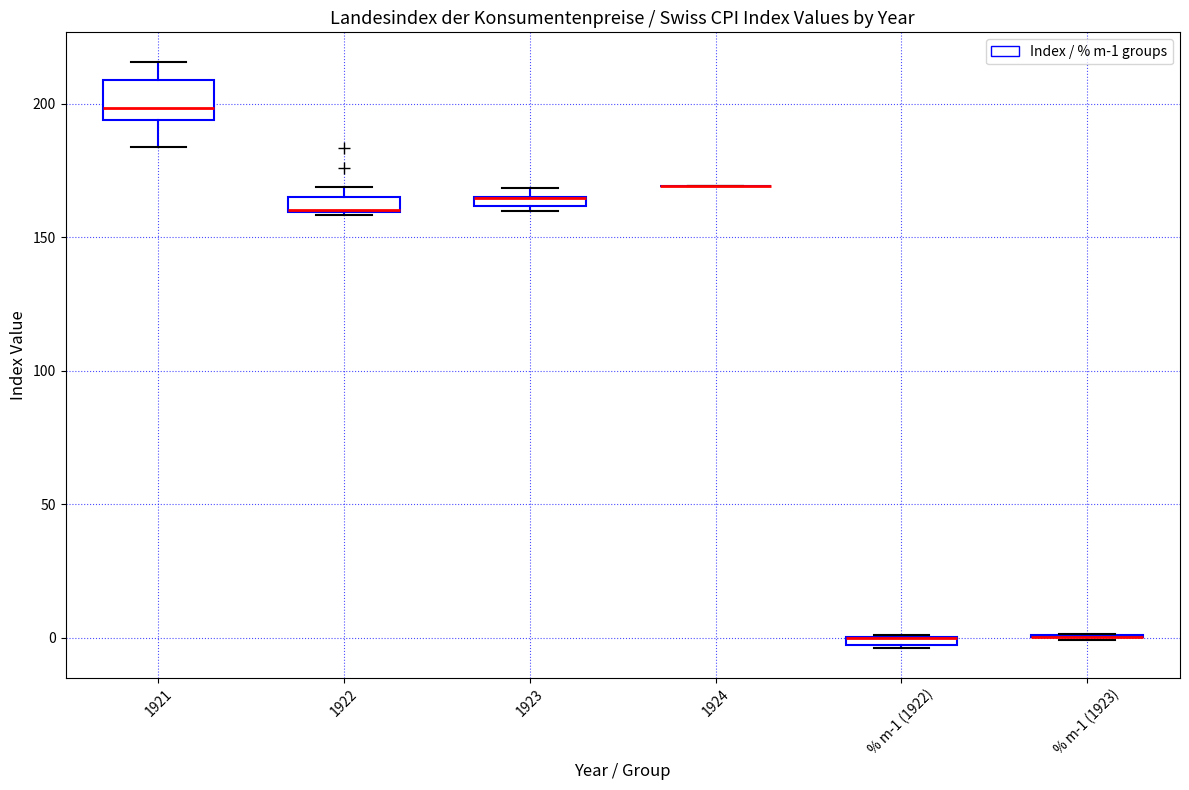

Which box is the tallest, from its lower edge to its upper edge?

1921